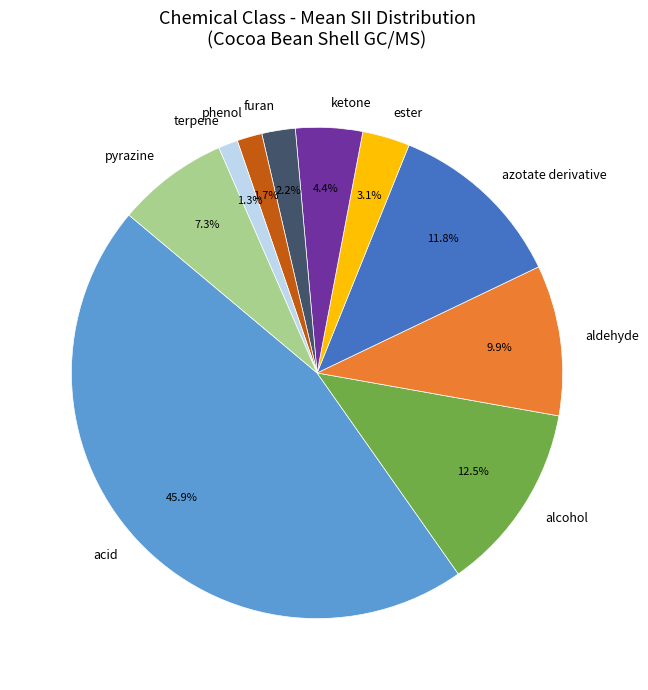

What portion of the pie excludes ketone?

95.6%